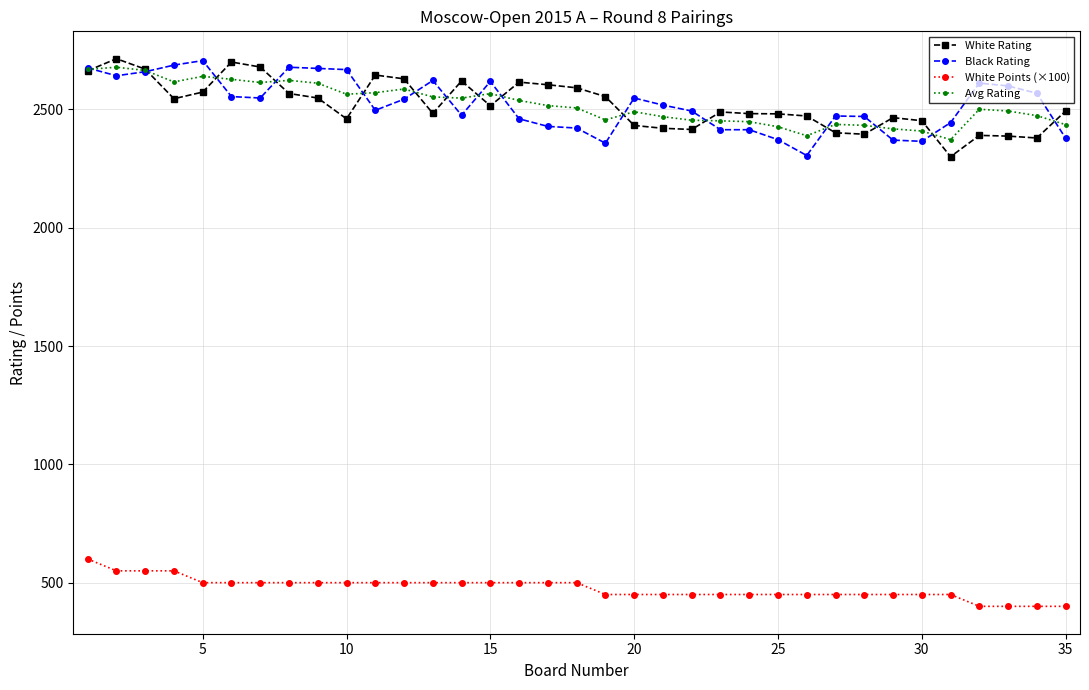

True or false: Avg Rating has more than 2 points higher than both neighbors.

True